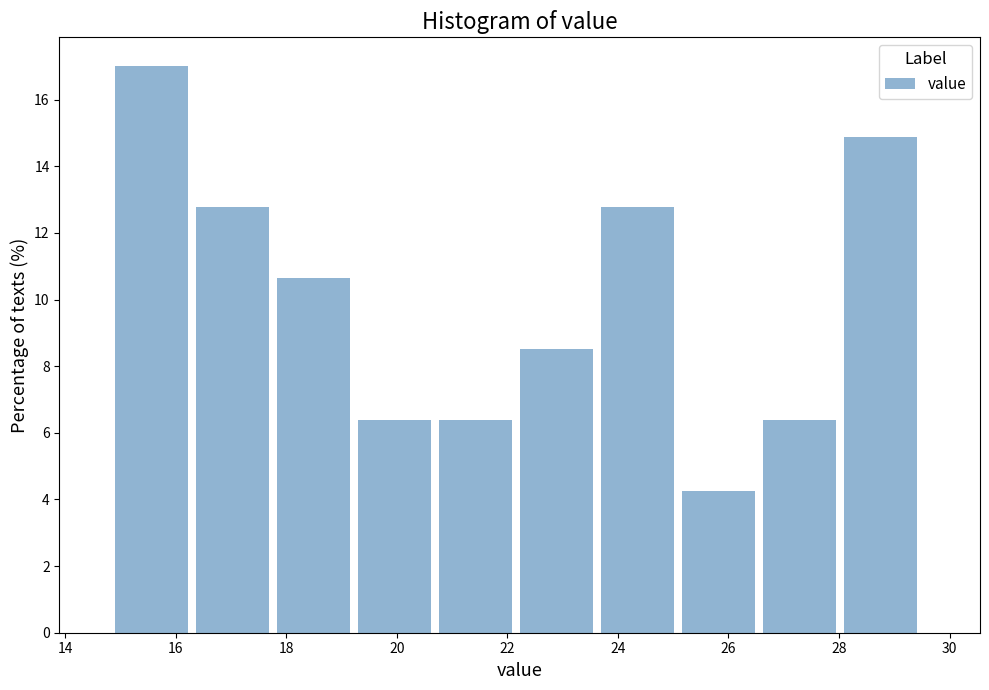

Reading left to right, transcribe this chart: for each bar, give the range it covers on the x-axis and its height. Neither the bar edges nor the heights are printed on the chart, so give them approximately, as read against the axes.

15.0 to 16.4: 17.0
16.4 to 17.8: 12.8
17.8 to 19.2: 10.6
19.2 to 20.8: 6.4
20.8 to 22.2: 6.4
22.2 to 23.6: 8.6
23.6 to 25.2: 12.8
25.2 to 26.6: 4.2
26.6 to 28.0: 6.4
28.0 to 29.6: 14.8